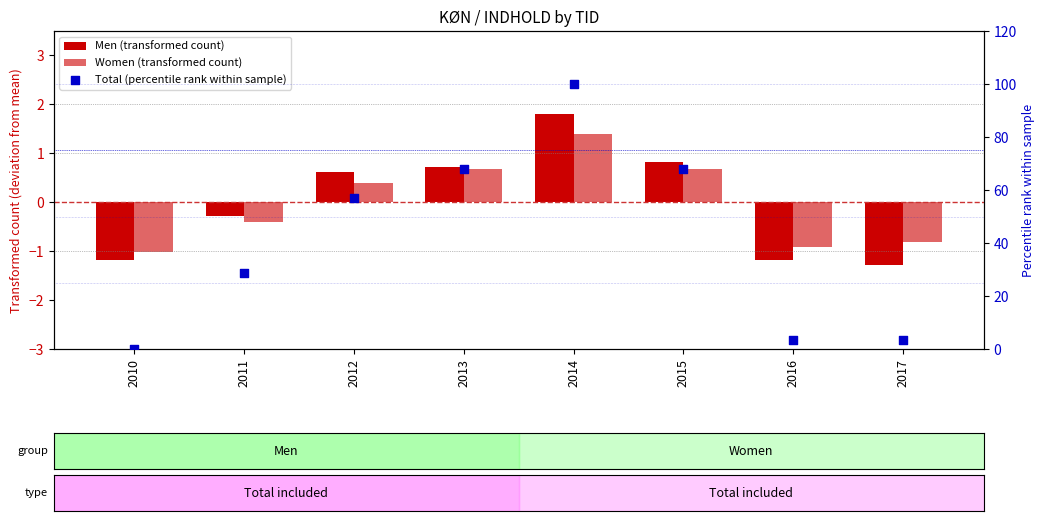

What are all the series names shown in the legend?

Men (transformed count), Women (transformed count), Total (percentile rank within sample)